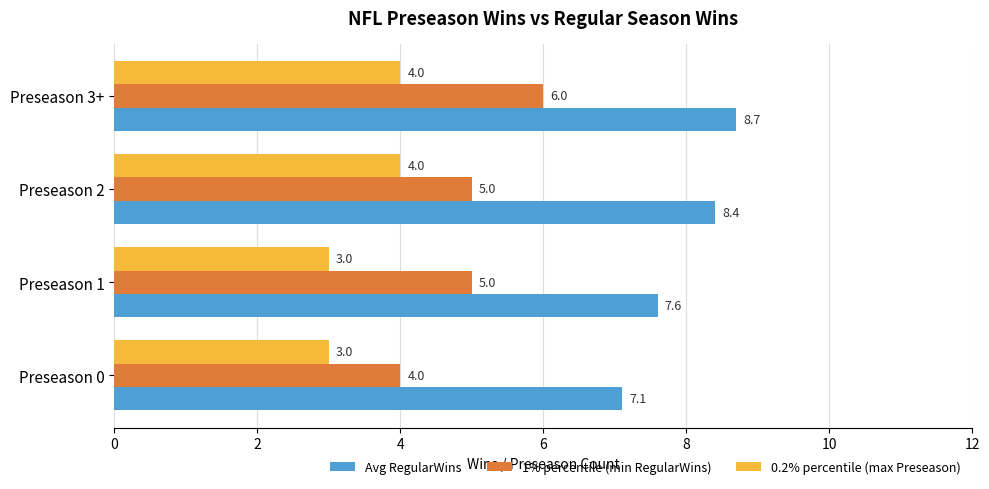

What is the sum of the Avg RegularWins values at Preseason 1 and Preseason 2?

16.0